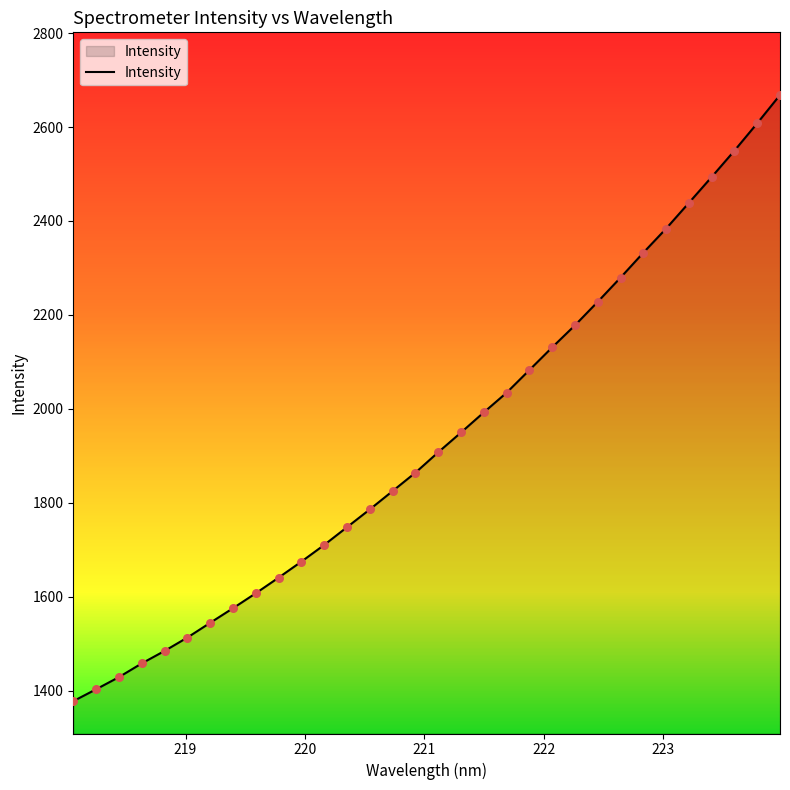

What is the difference between the maximum and minimum values?

1290.6